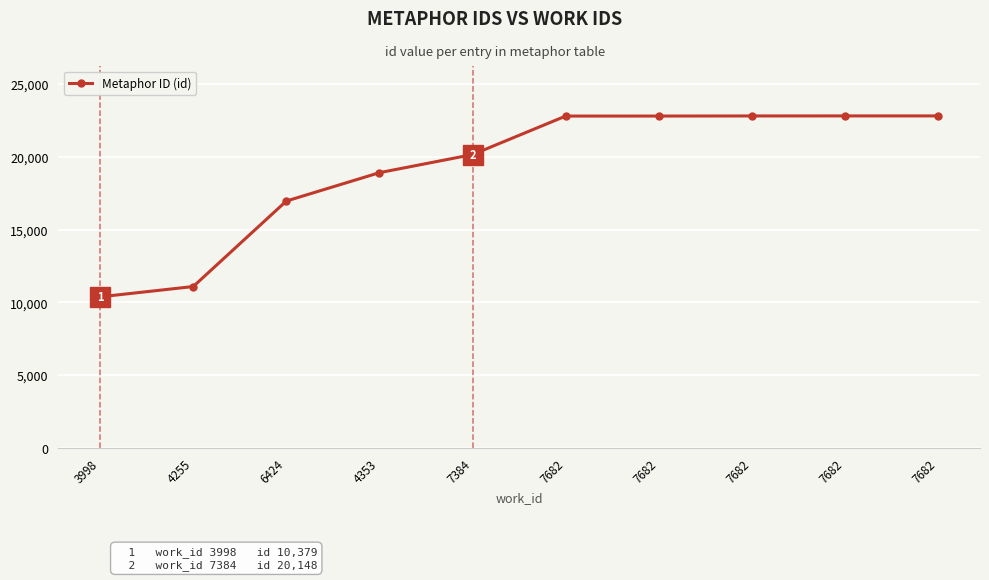

What is the change in value from 3998 to 7682?

+12423